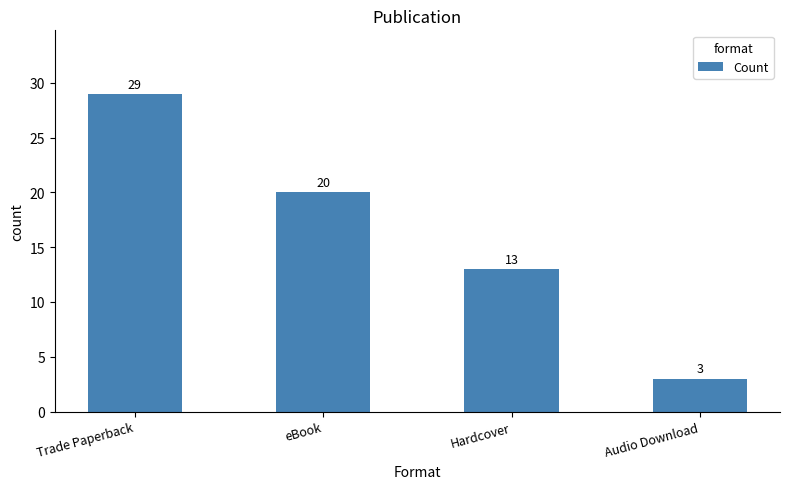

Are the bars horizontal?

No